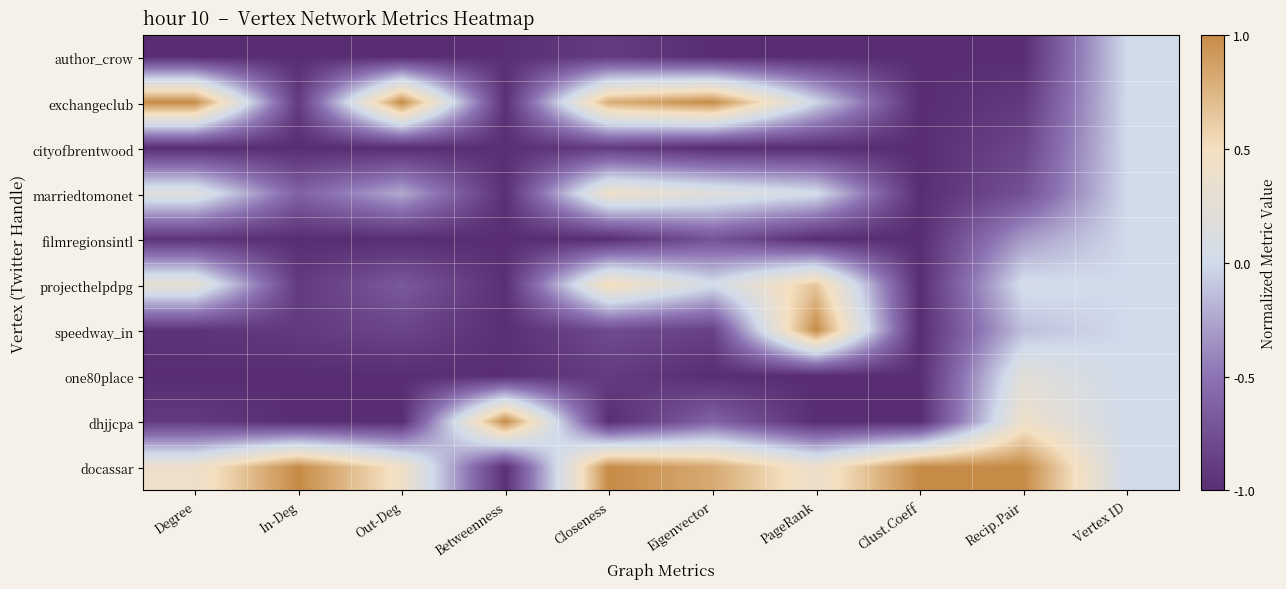

List the series in order of their peak value, highest first.

exchangeclub, speedway_in, dhjjcpa, docassar, projecthelpdpg, marriedtomonet, one80place, author_crow, cityofbrentwood, filmregionsintl